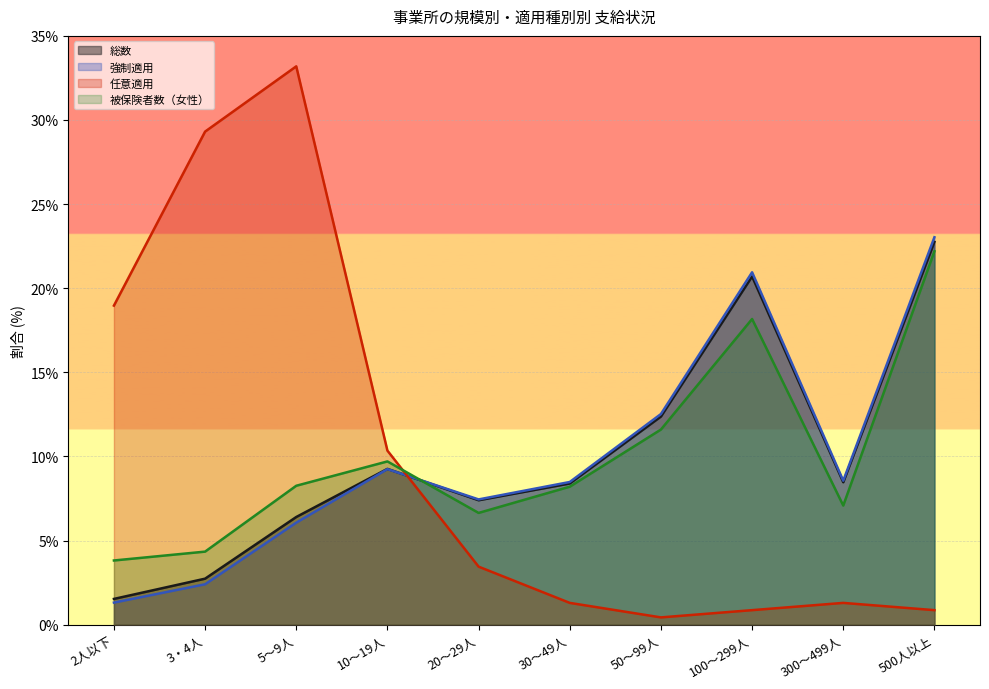

Is it true that 総数 equals 9.4 at 500人以上?

False